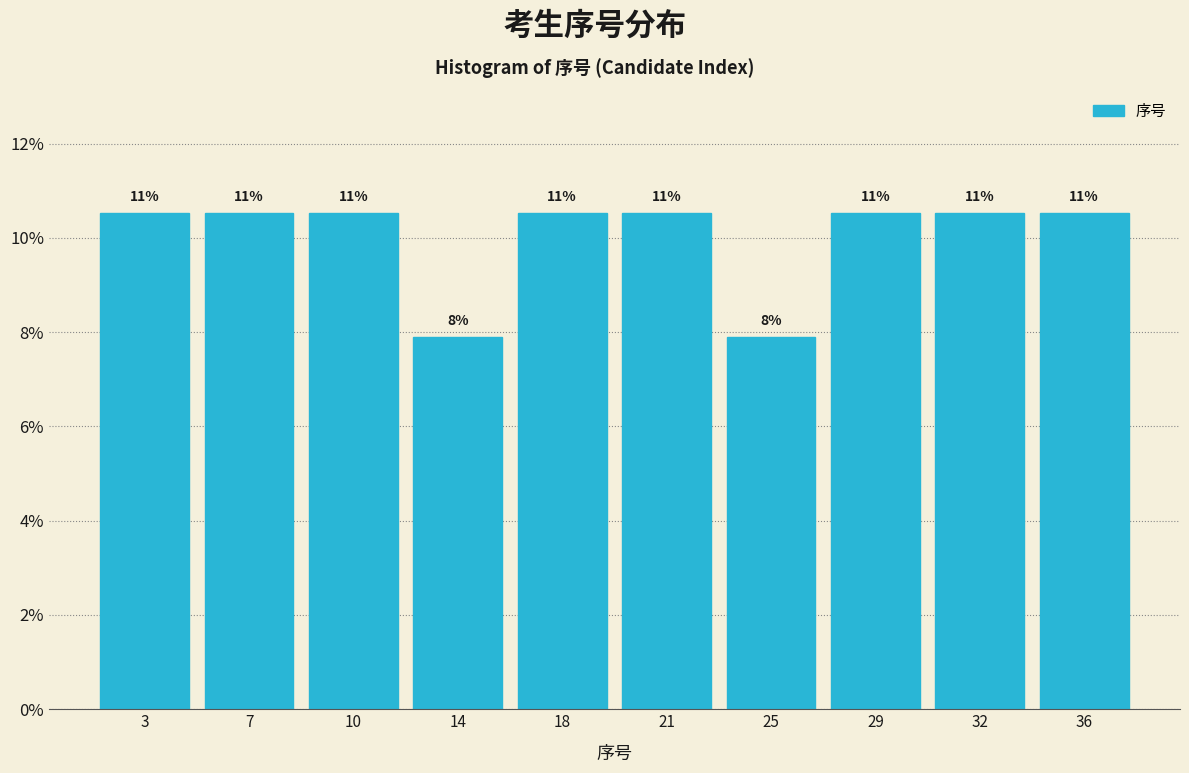

Does the chart contain any negative values?

No